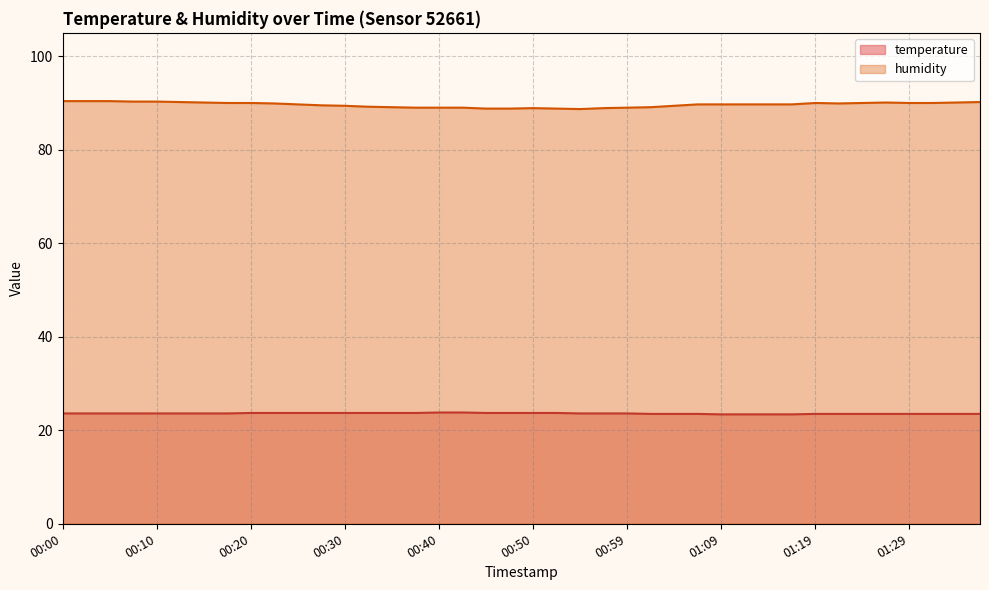

What are all the series names shown in the legend?

temperature, humidity